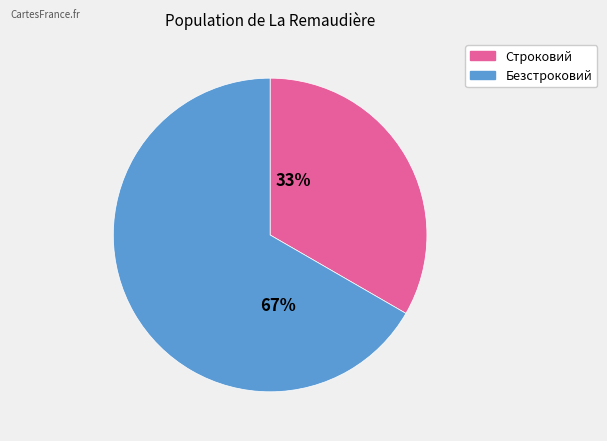

How many segments does this pie chart have?

2